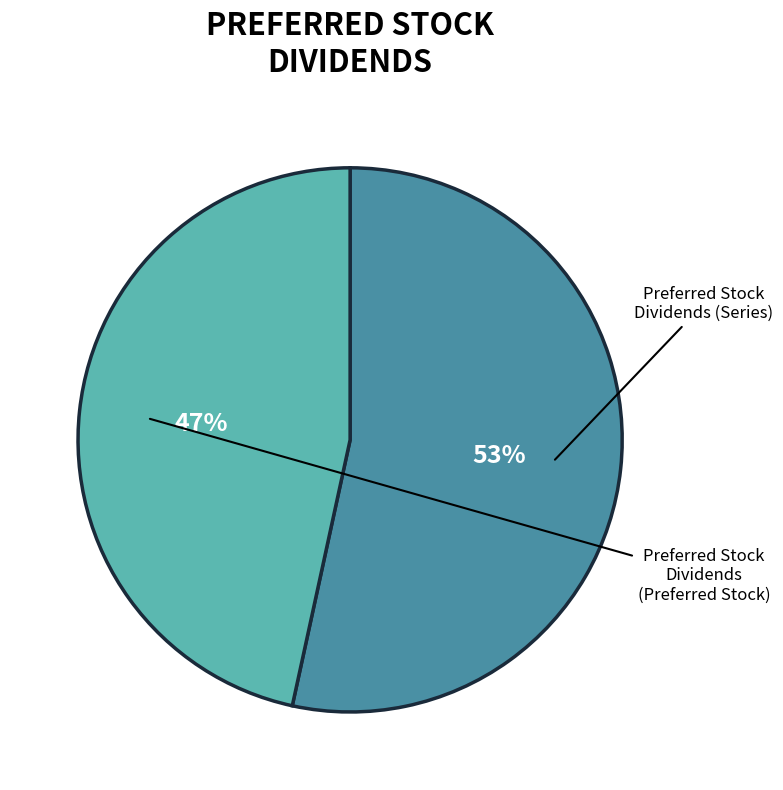

To the nearest percent, what is the average slice percentage?

50%